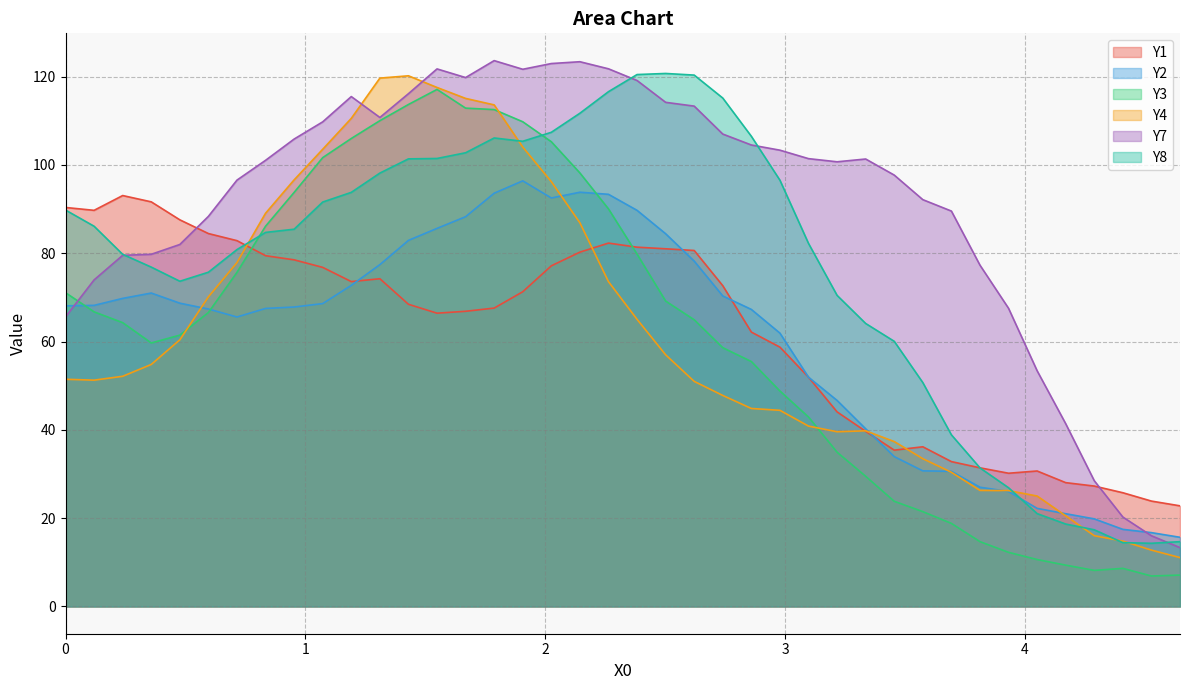

At which category is the sum across all series the highest?

1.7871